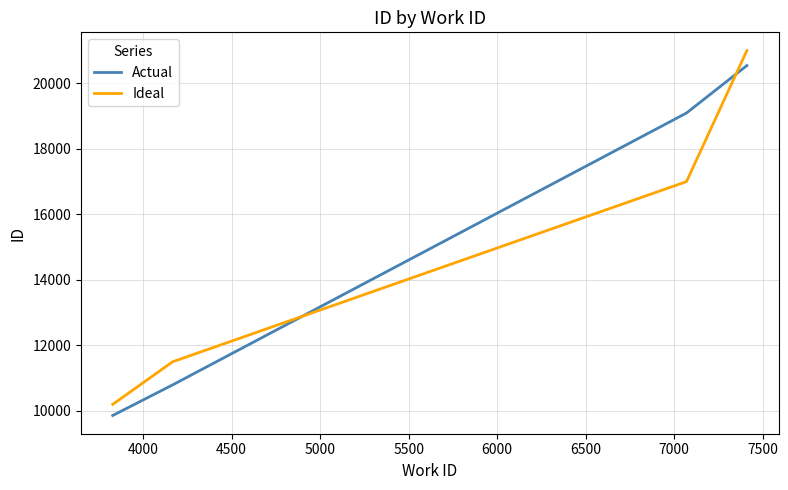

How many categories are shown in the chart?

4